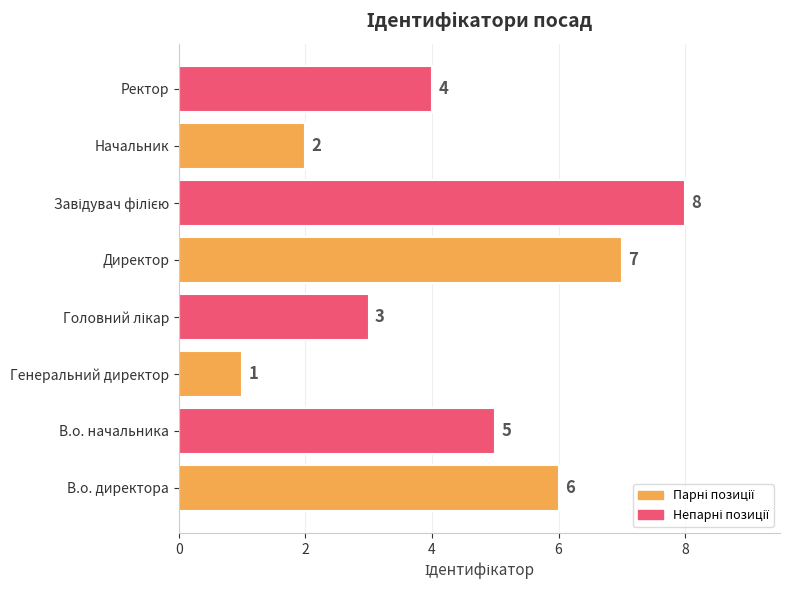

What is the maximum value shown in the chart?

8